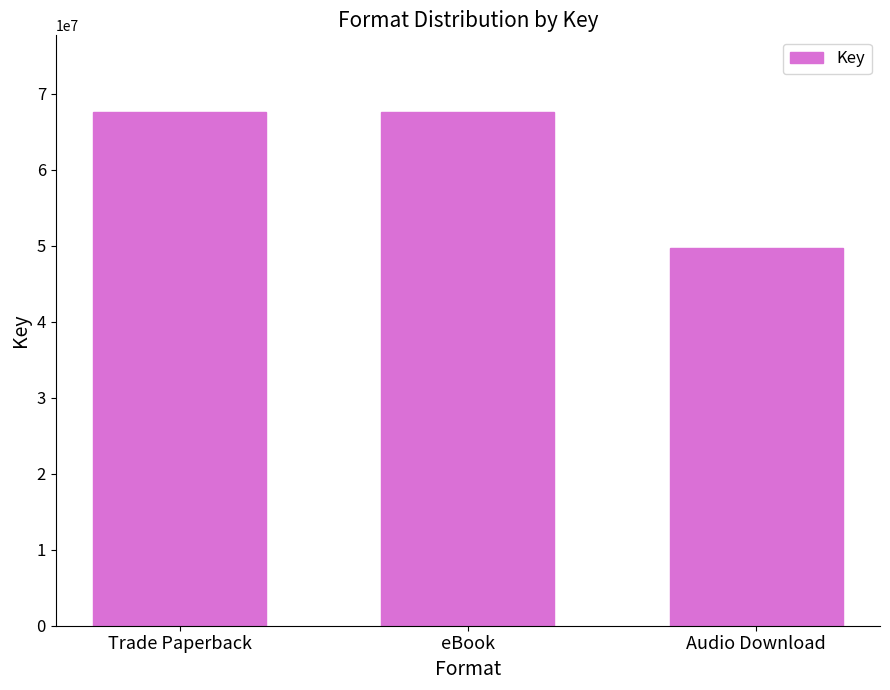

Reading left to right, extract all data points from this chart.

67554228.5	67554228.5	49667978.0